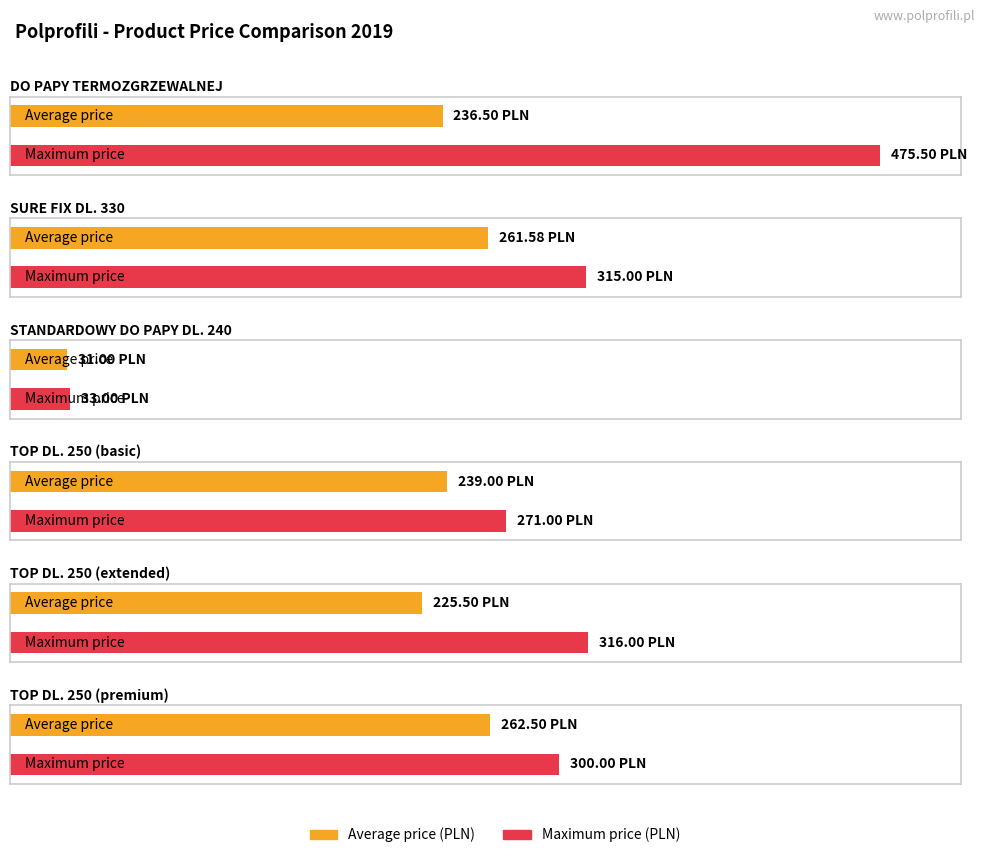

What is the value of the Average price (PLN) bar at the 2nd from the left?

261.6